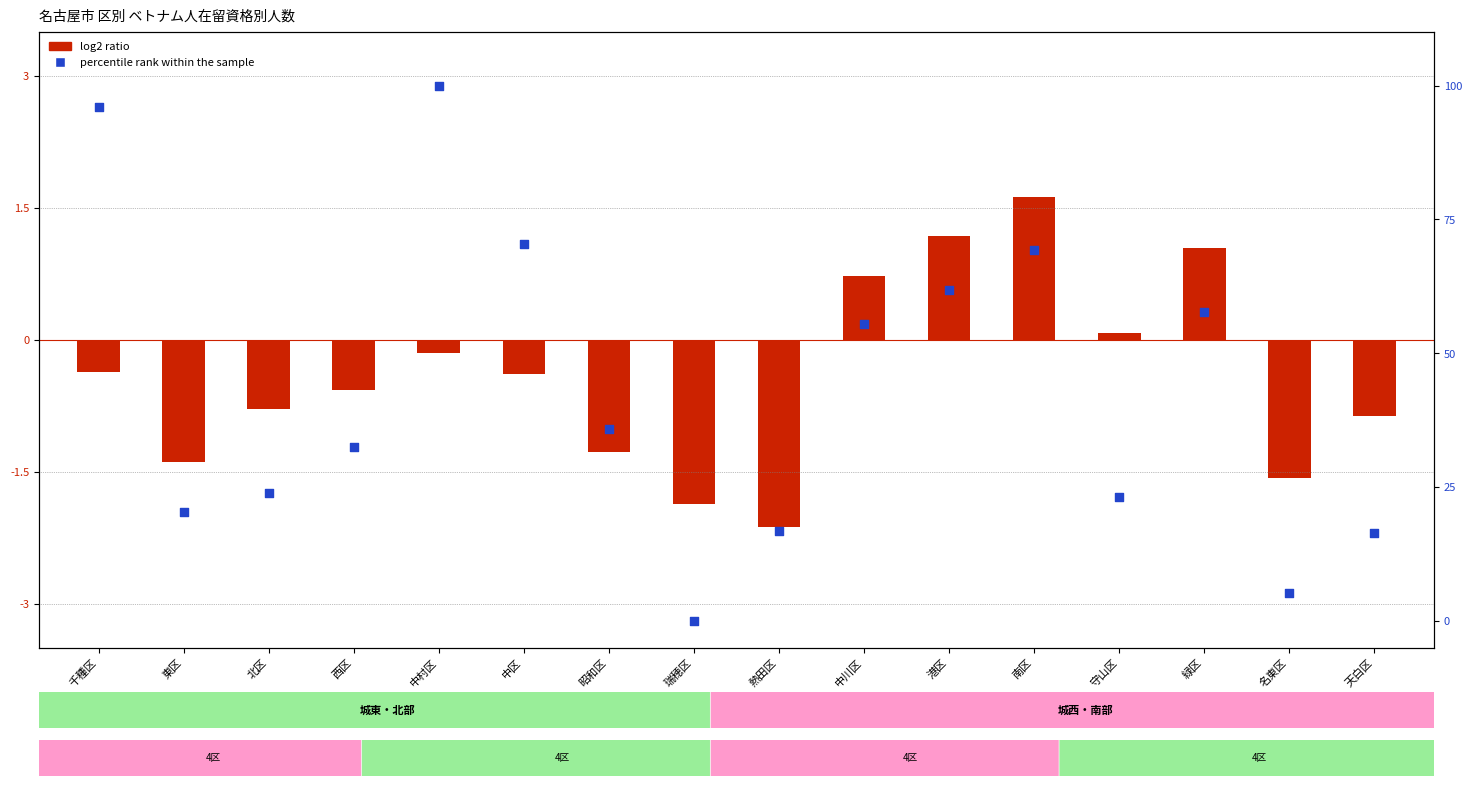

Which series contains the highest Y value?

percentile rank within the sample